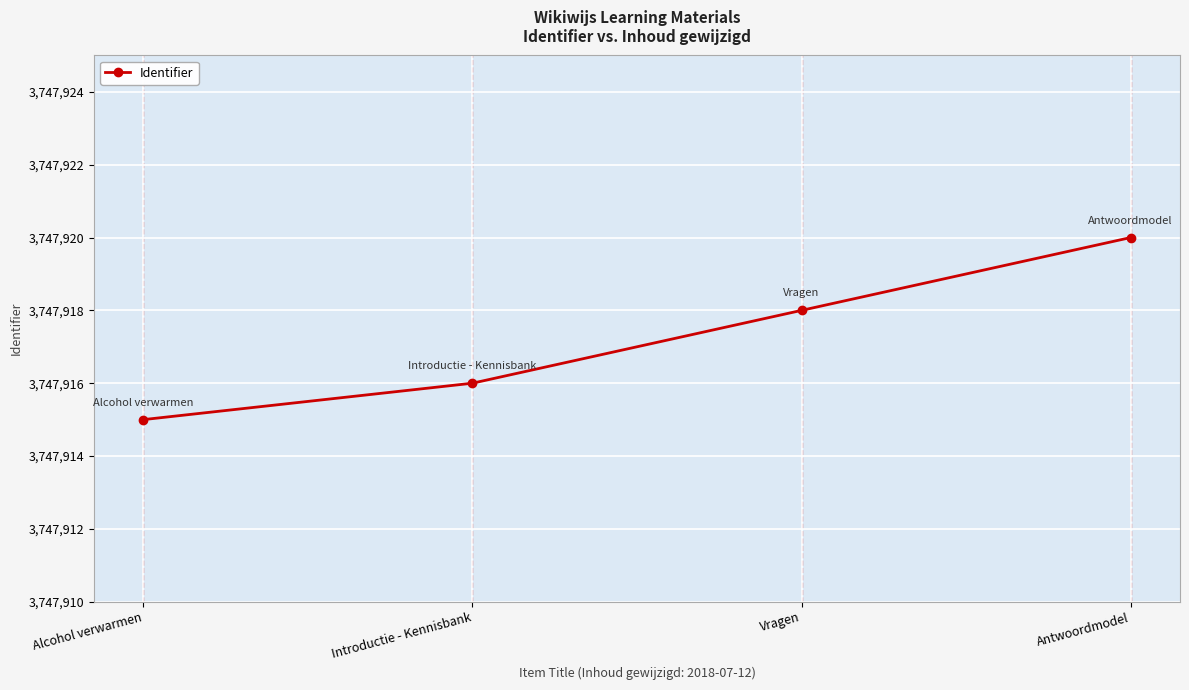

The chart shows a value of 5536444 at Alcohol verwarmen. True or false?

False